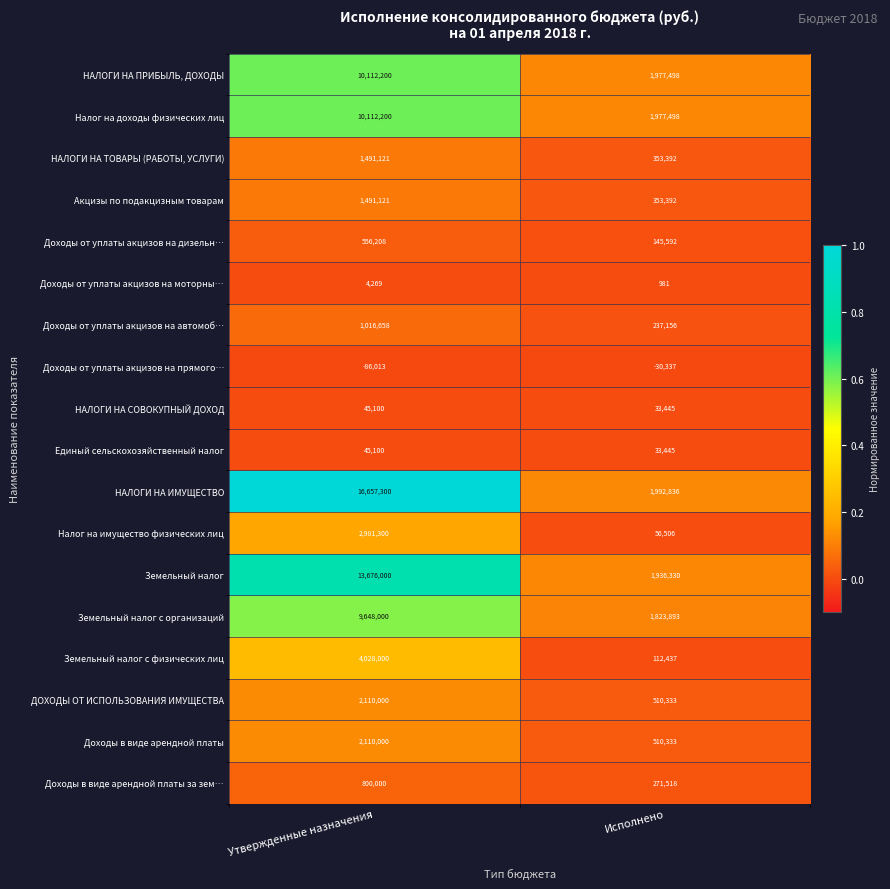

What is the spread (max minus min) of values at Исполнено?

2023173